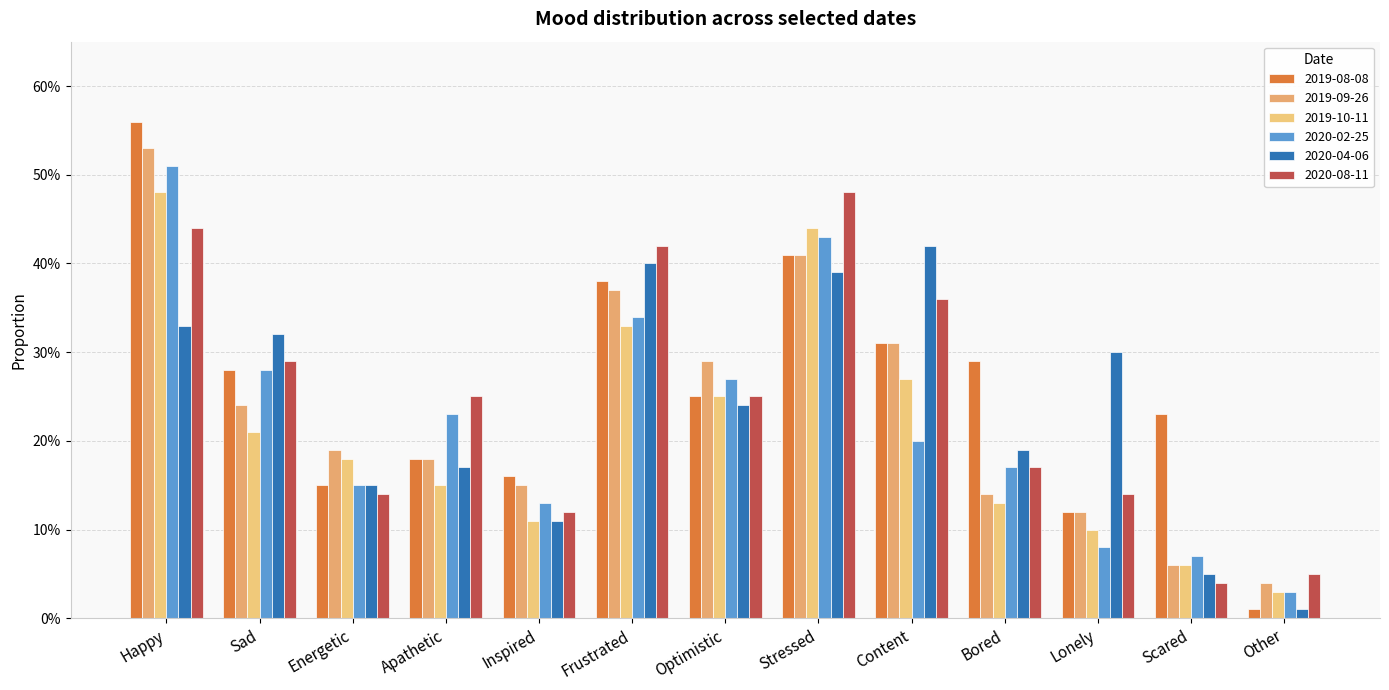

Rank the series by their maximum value, from highest to lowest.

2019-08-08, 2019-09-26, 2020-02-25, 2019-10-11, 2020-08-11, 2020-04-06